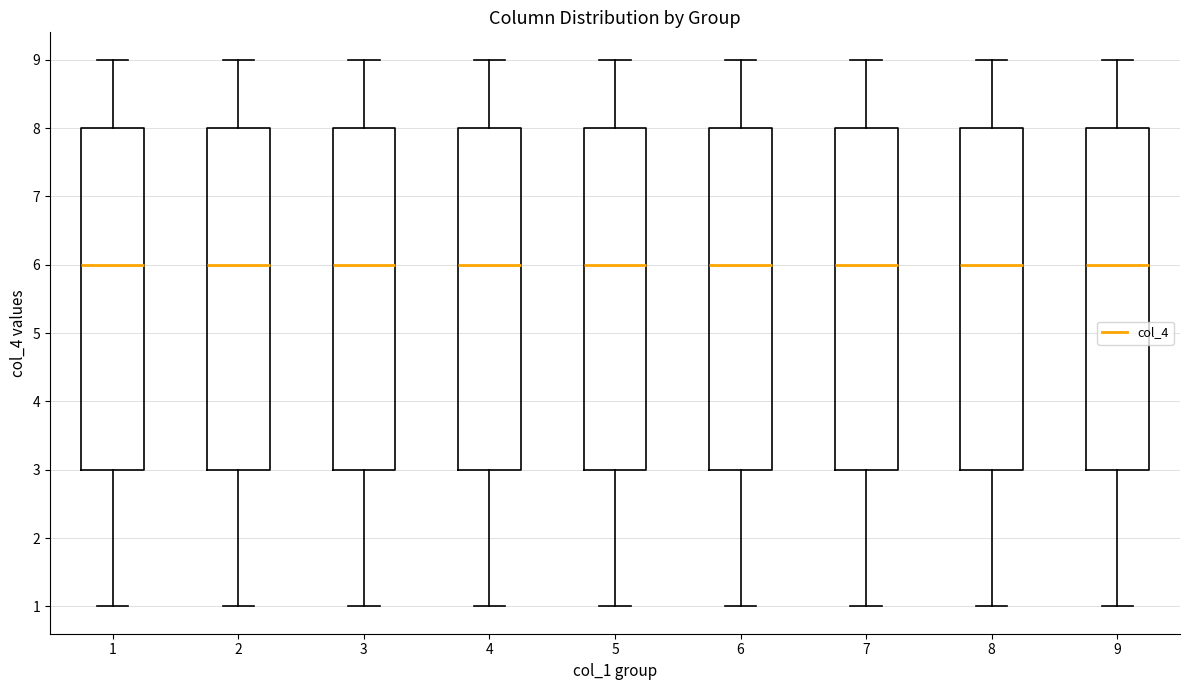

Where does the lower whisker of the box at x = 8 end on the y-axis? The values are not printed on the chart, so give them approximately, as read against the axis.

1